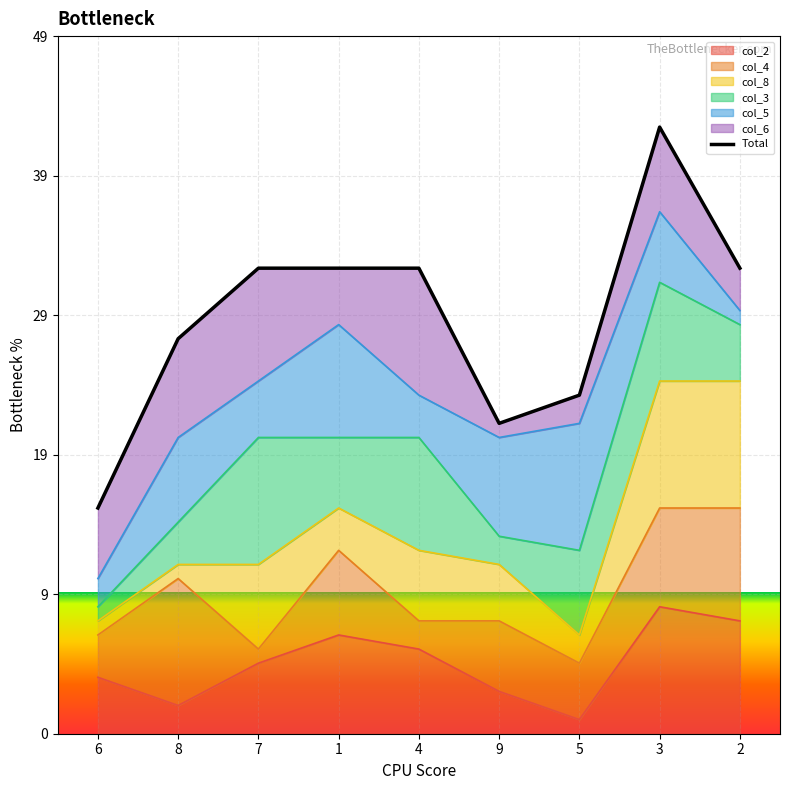

What is the change in value from 6 to 2?

+17